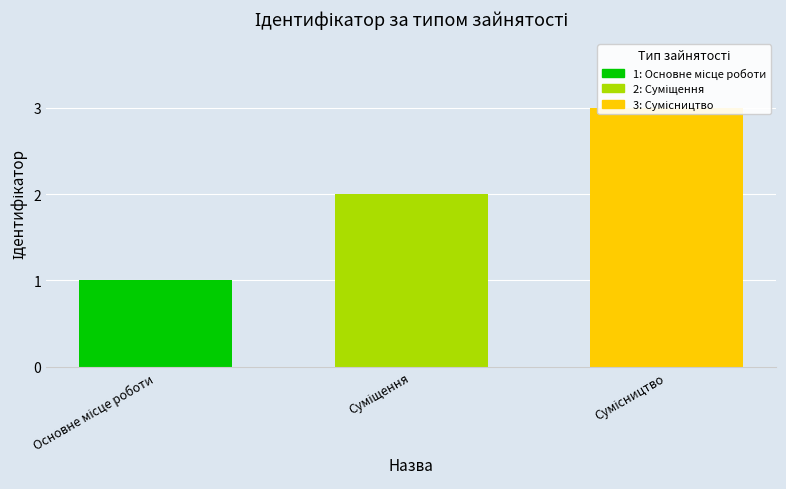

What is the value of the 3rd bar from the left?

3